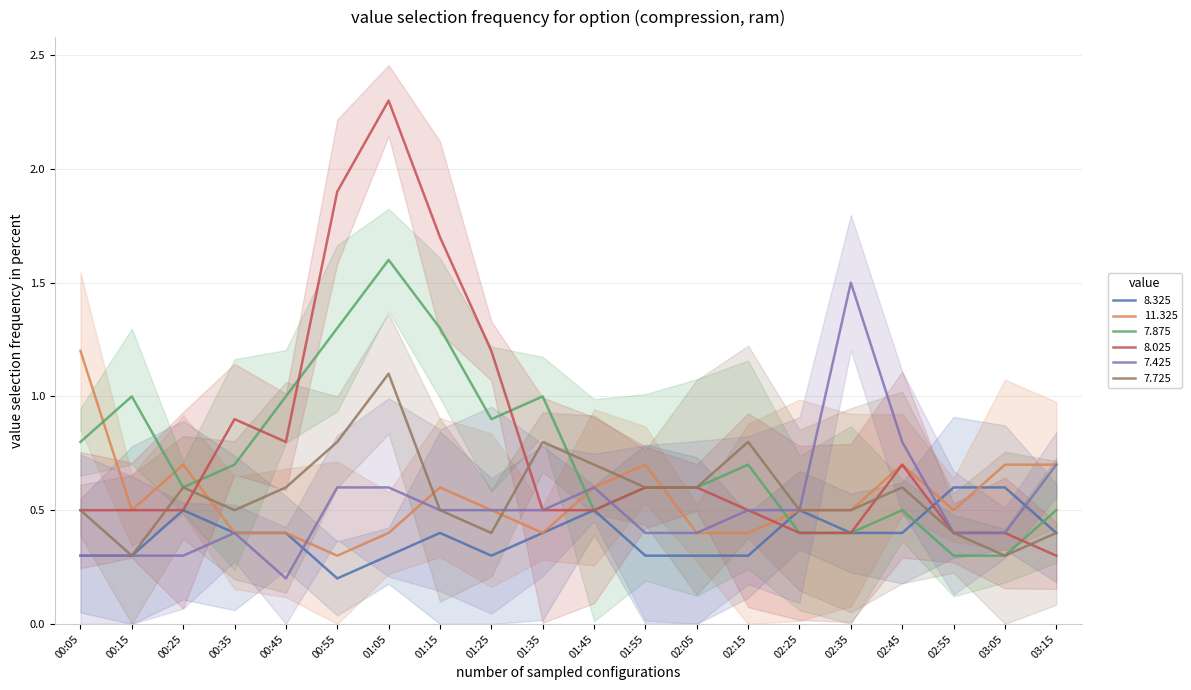

Where is 7.425 nearest to the value 0?

00:45